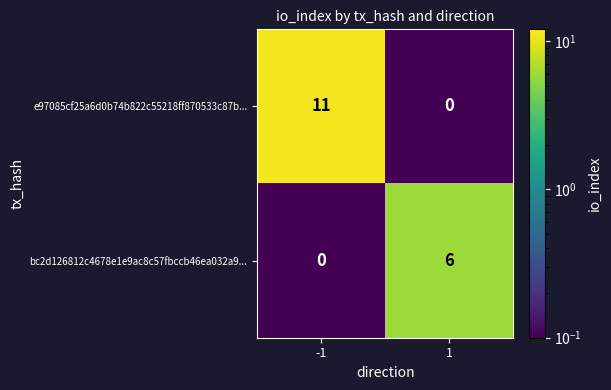

What is the maximum value shown in the chart?

11